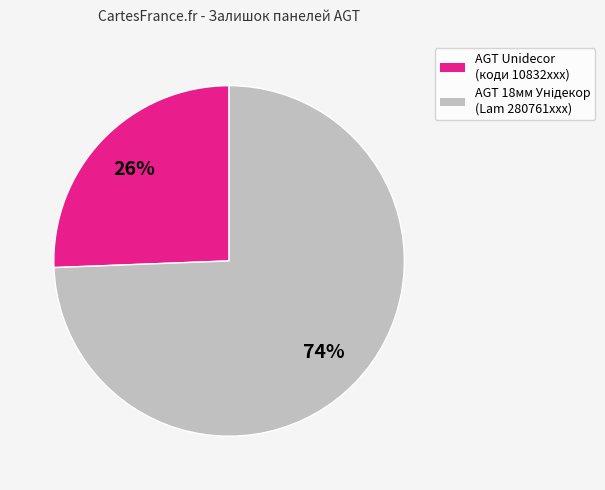

Is there a majority slice in this chart?

Yes